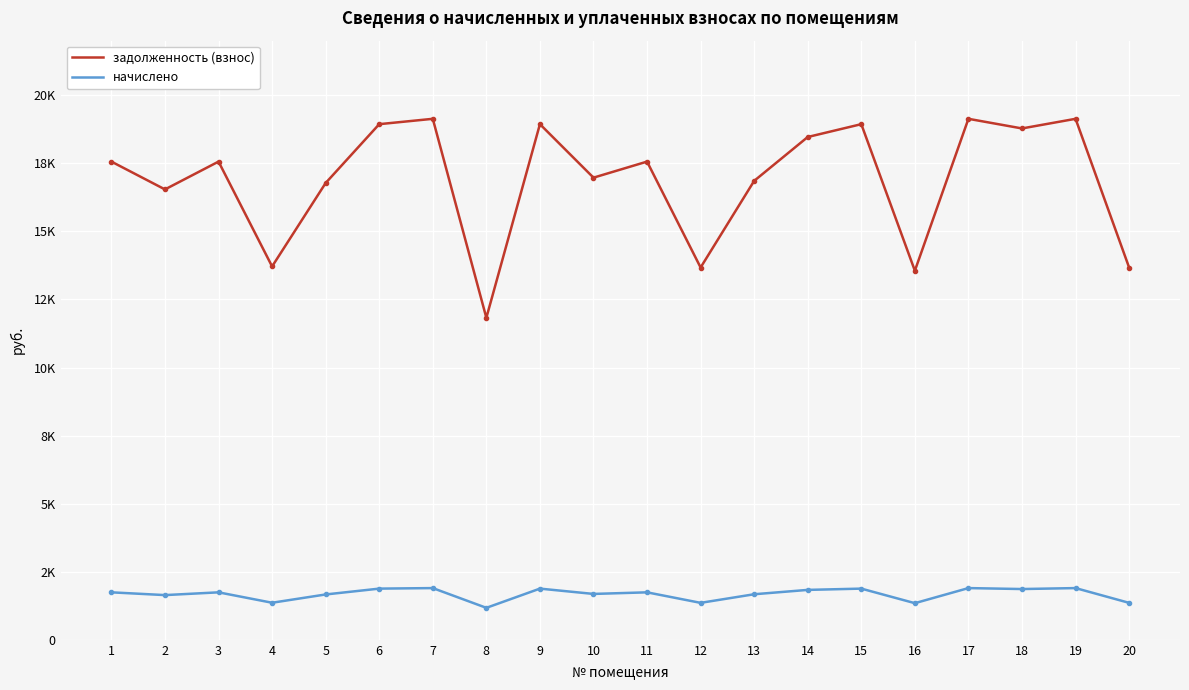

Read the начислено value at 6.

1879.8